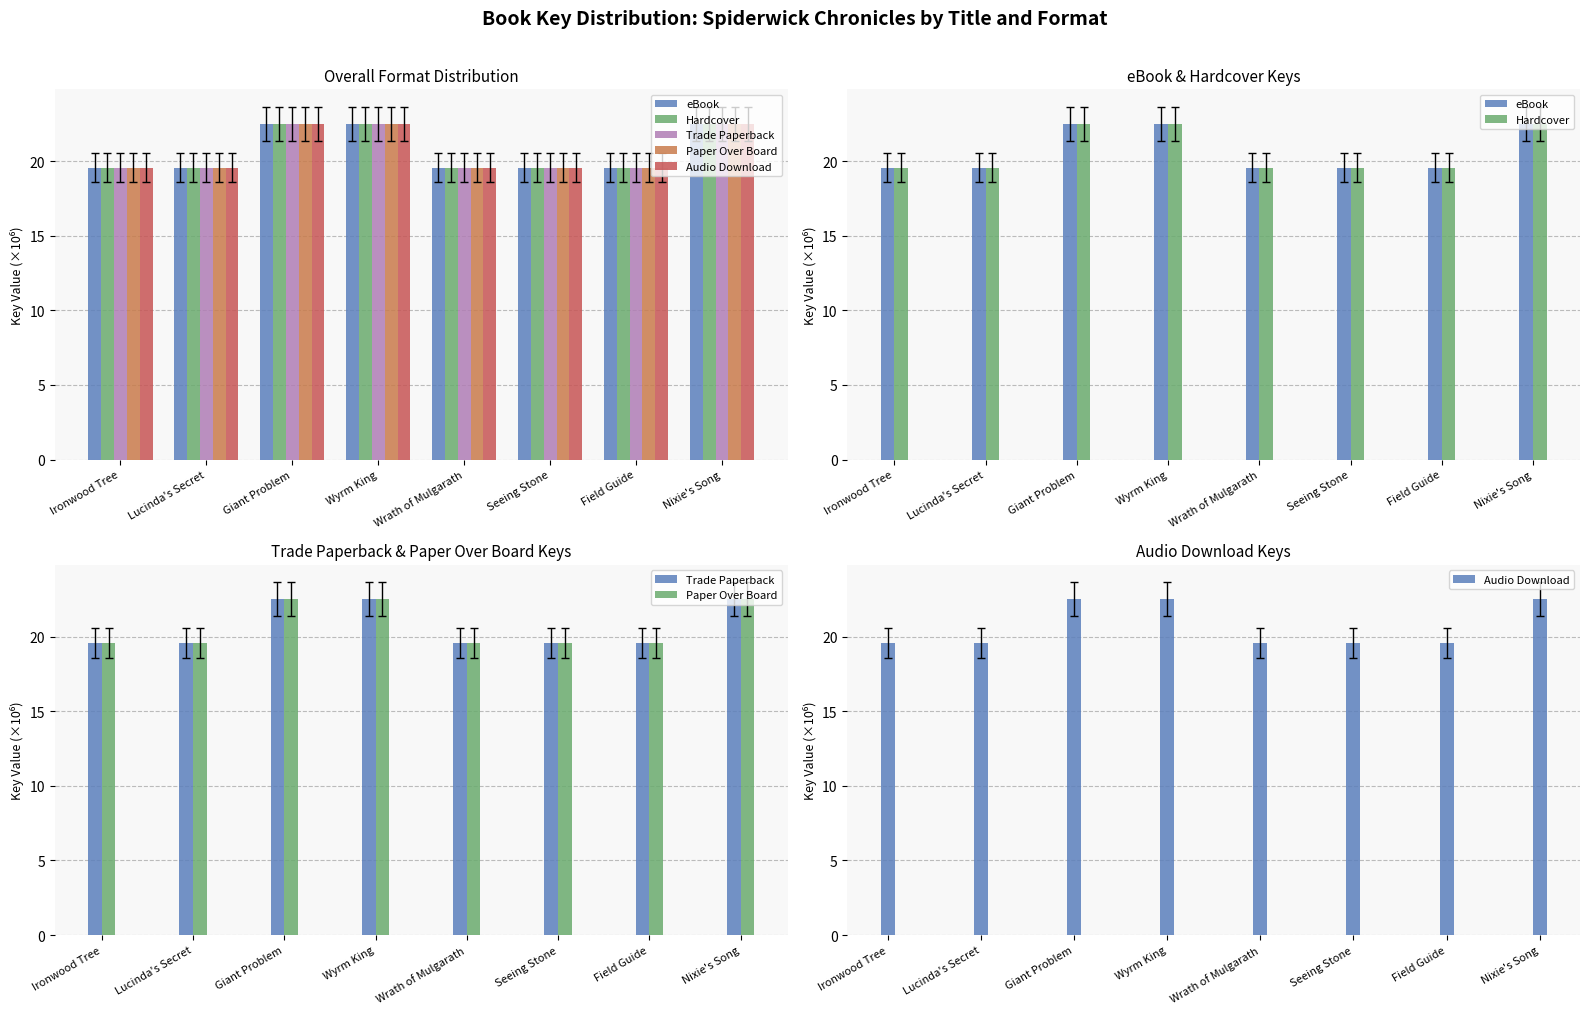

The Audio Download series shows 22.5 at Giant Problem. True or false?

True